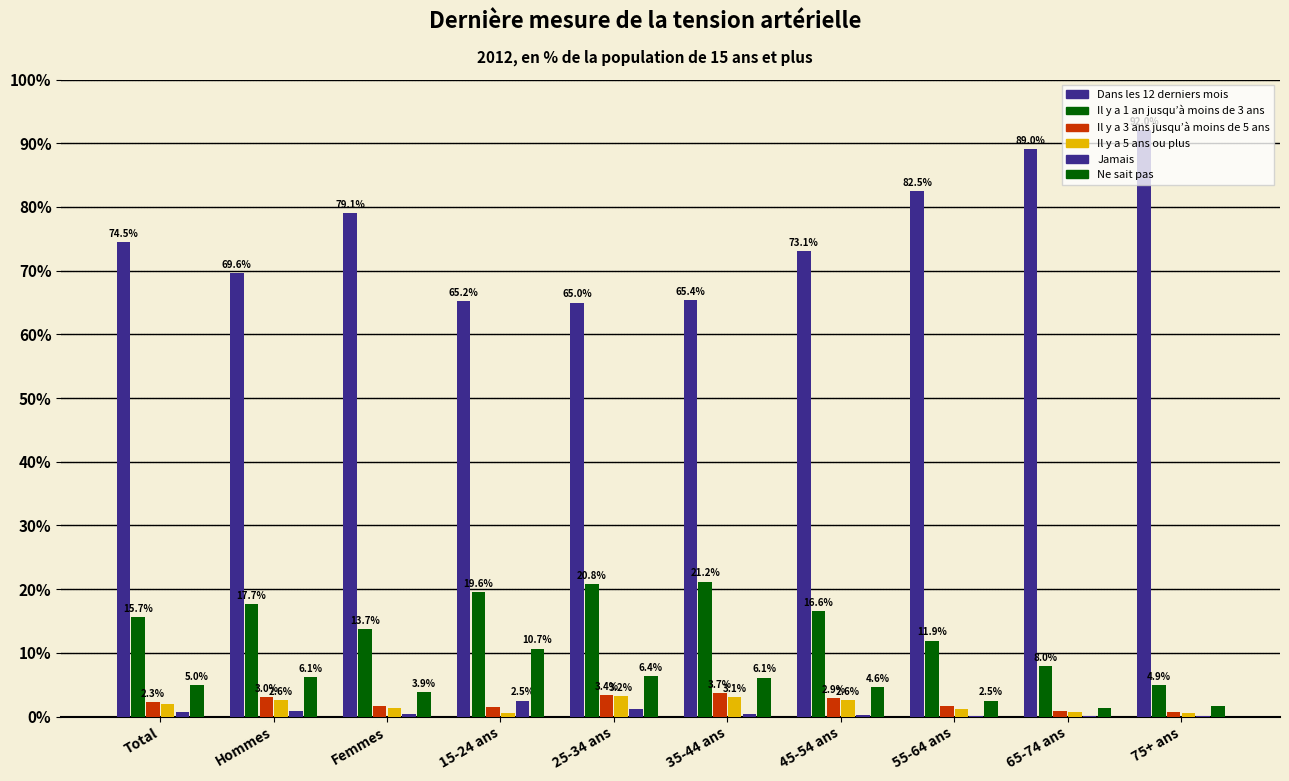

Count the number of data series in this chart.

6